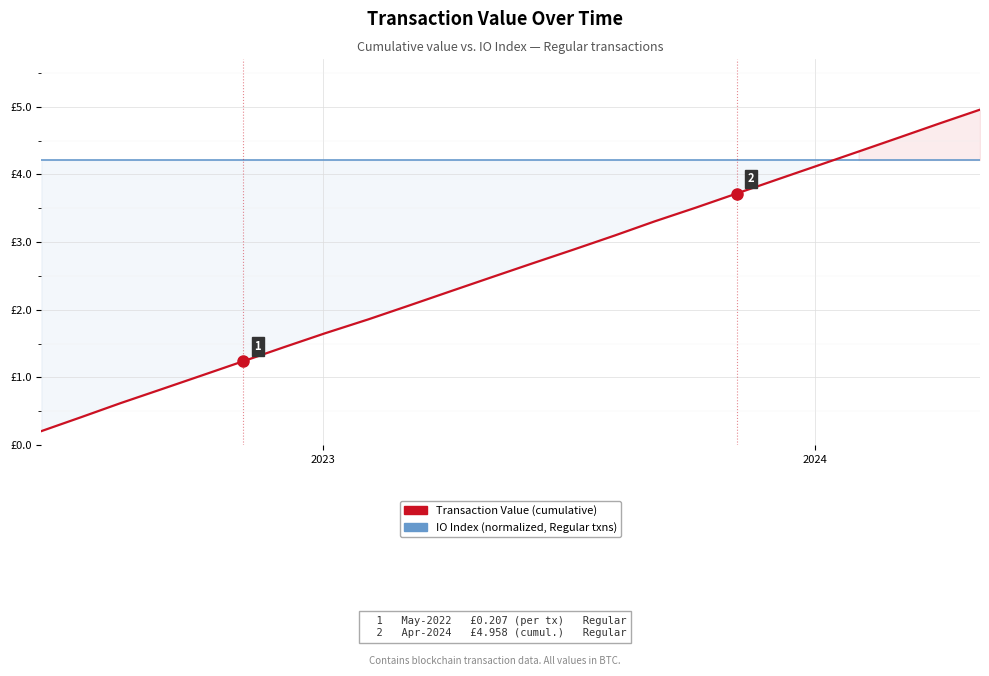

True or false: IO Index (normalized) has more than 0 interior local peaks.

False